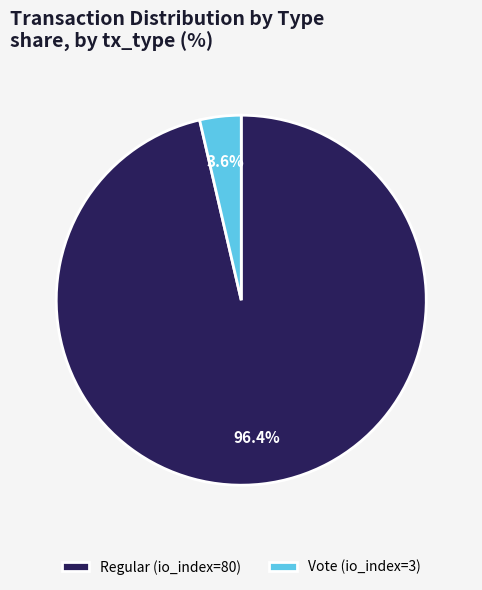

Does Vote (io_index=3) account for over 50% of the chart?

No